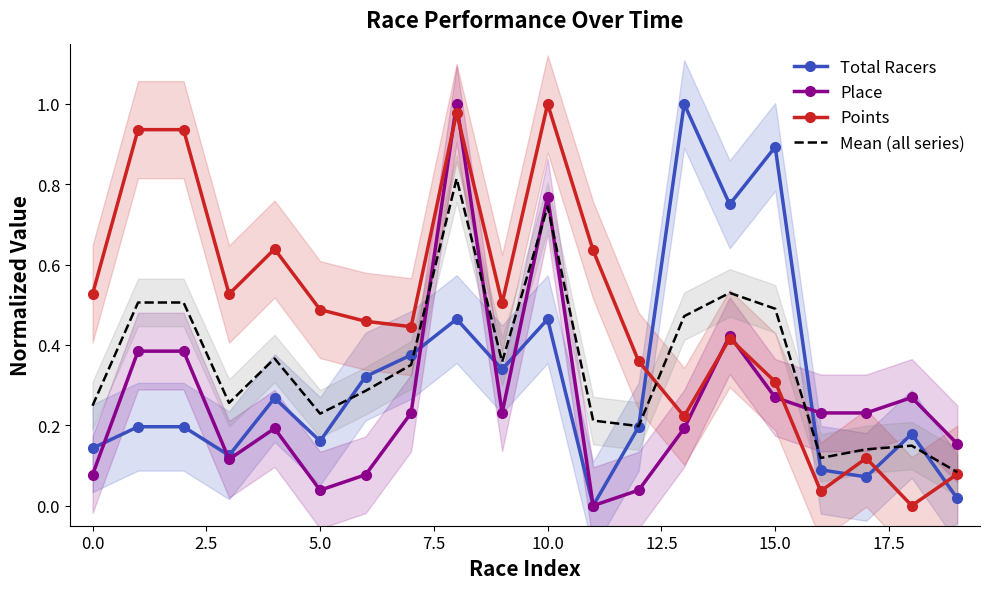

True or false: Place and Mean (all series) cross at least once.

True